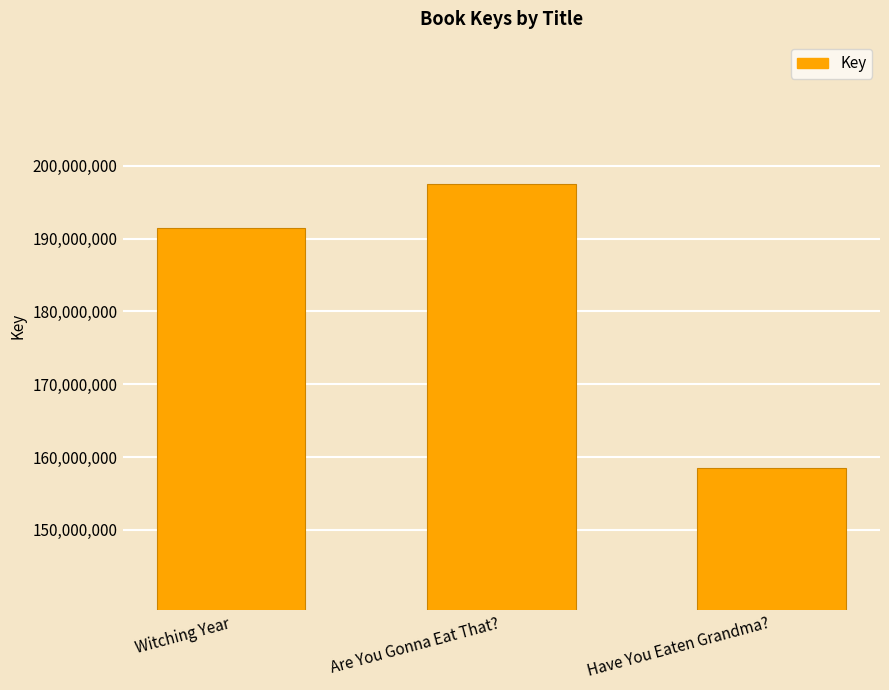

What is the ratio of the value at Have You Eaten Grandma? to the value at Witching Year?

0.8